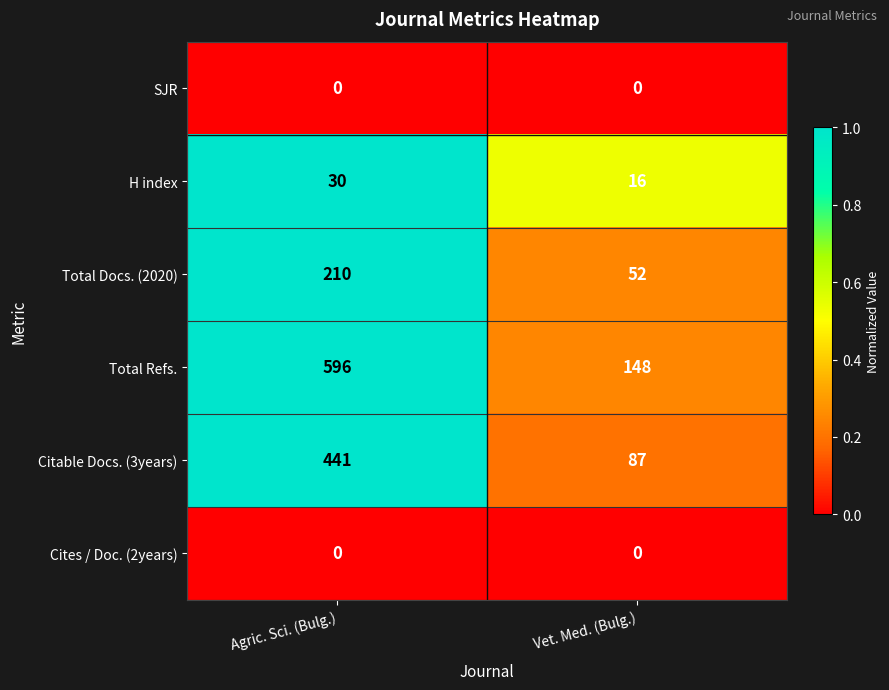

What is the total value across all series at Agric. Sci. (Bulg.)?

1277